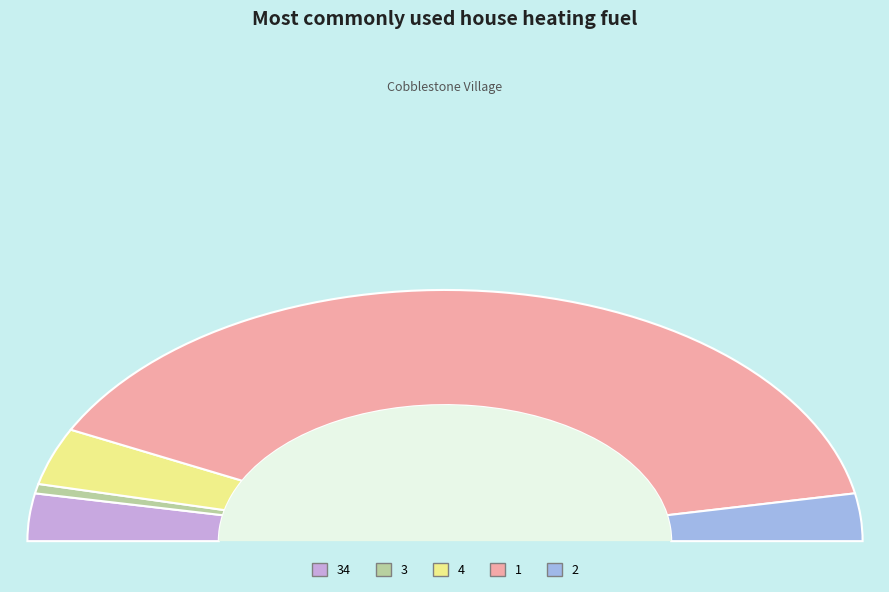

Do 3 and 4 together represent more than half of the pie?

No